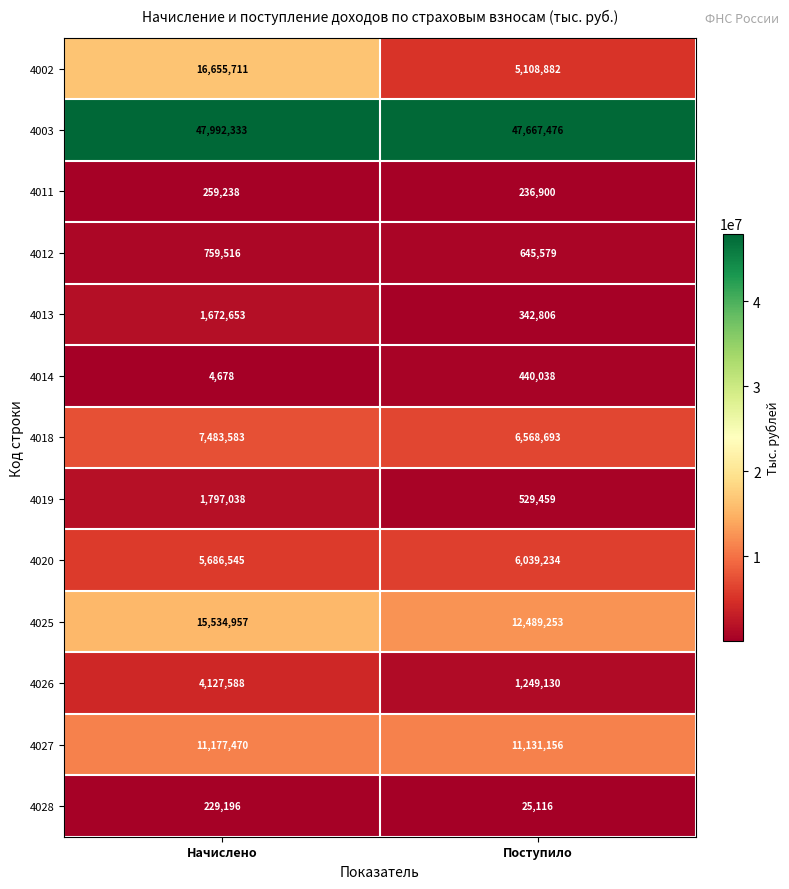

The 4011 series shows 236900 at Поступило. True or false?

True